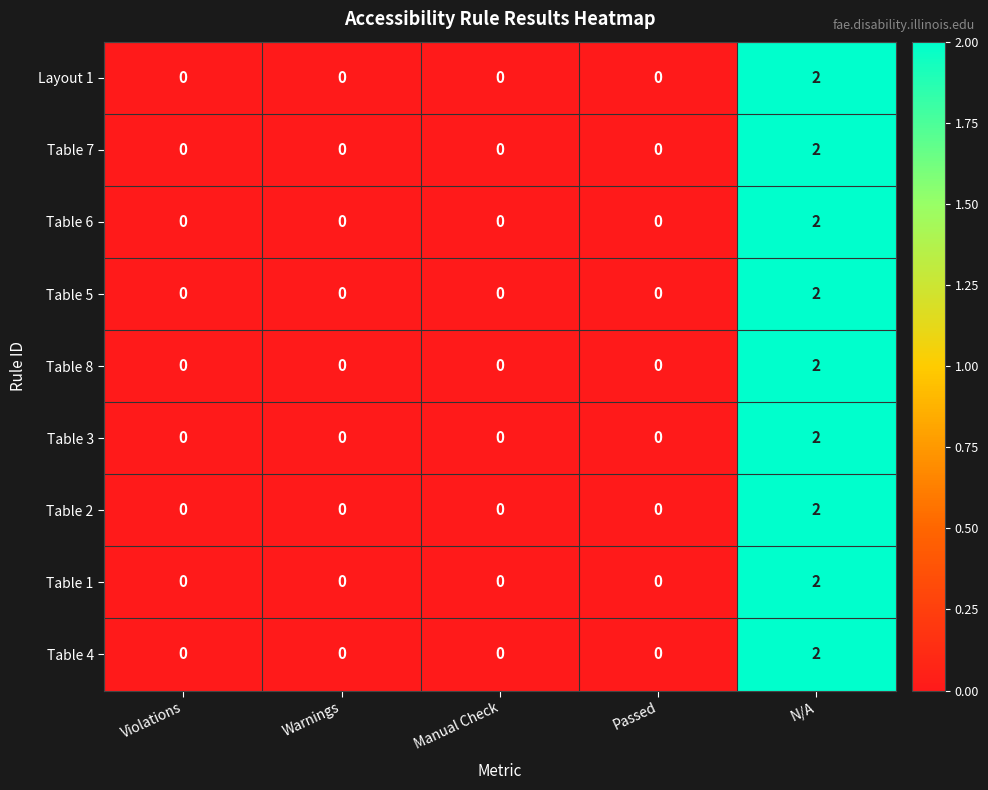

Count the Layout 1 values in the range 0 to 1.

4